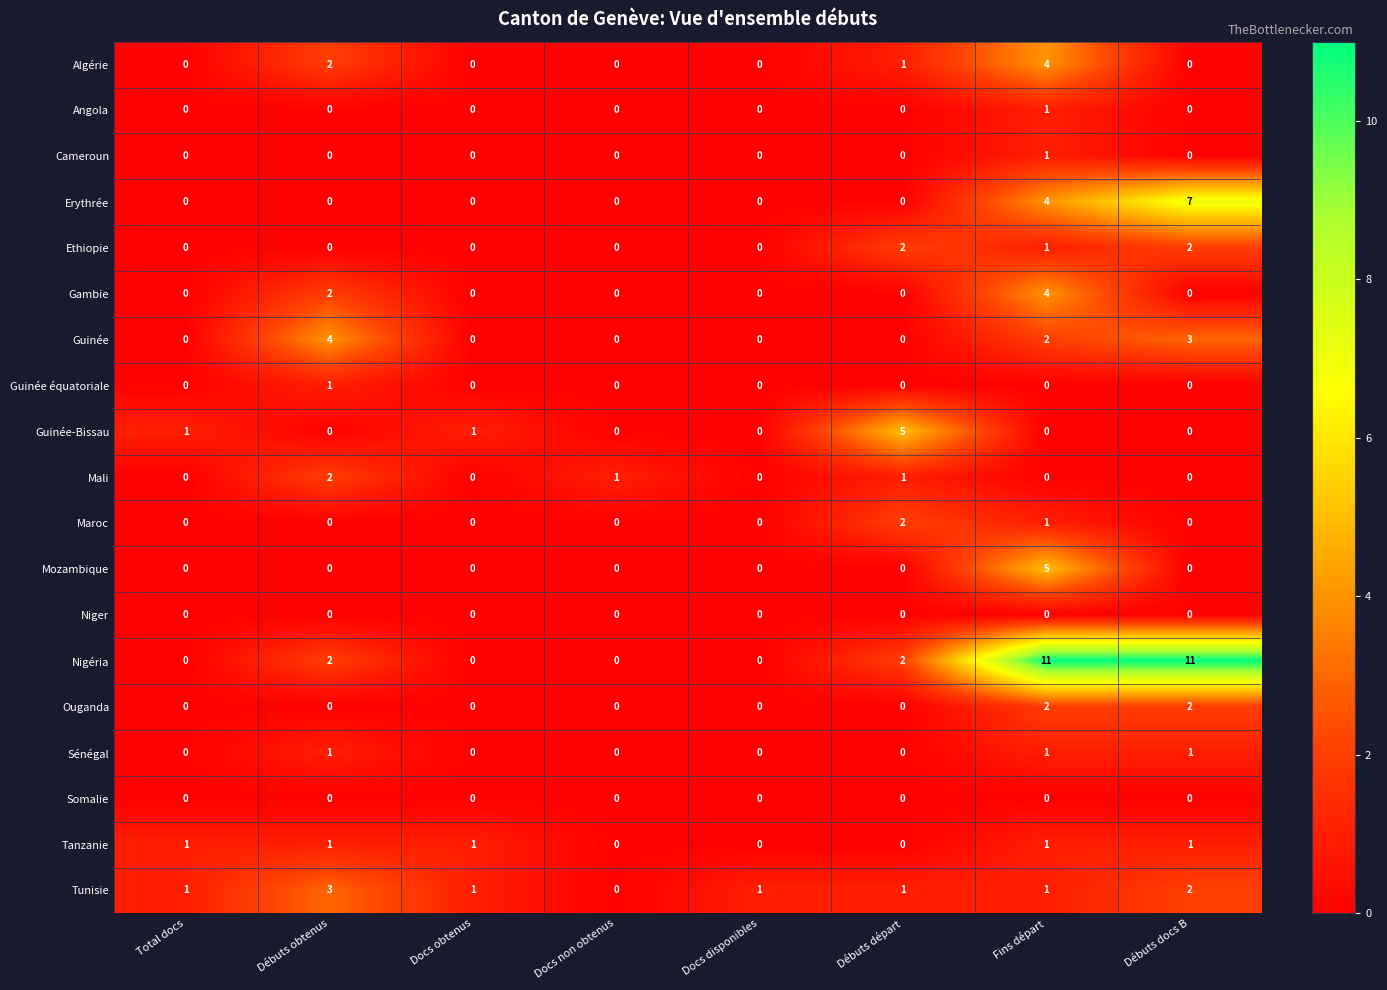

What is the greatest value displayed?

11